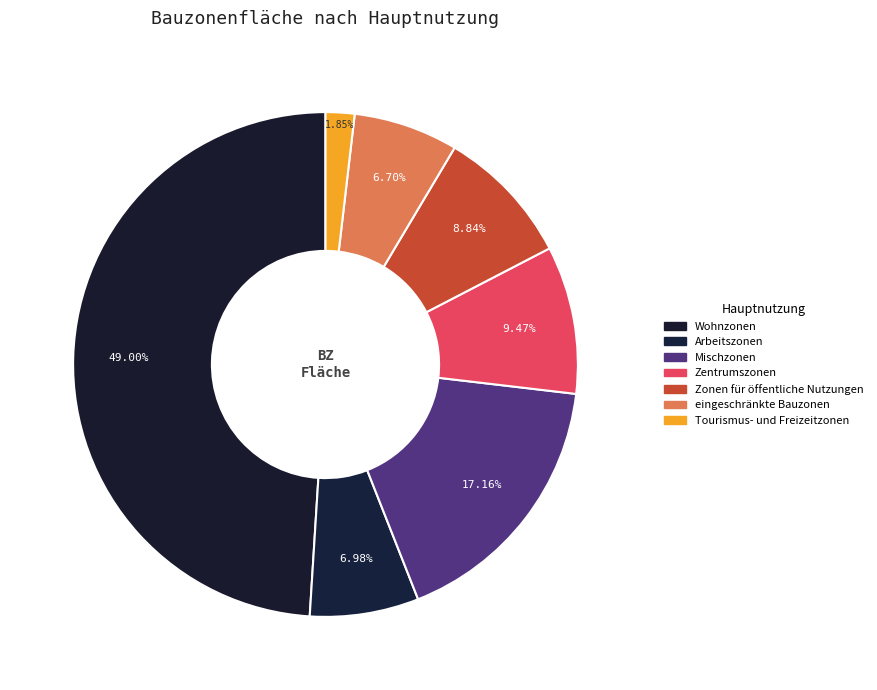

Is it true that Arbeitszonen is 7% of the pie?

True